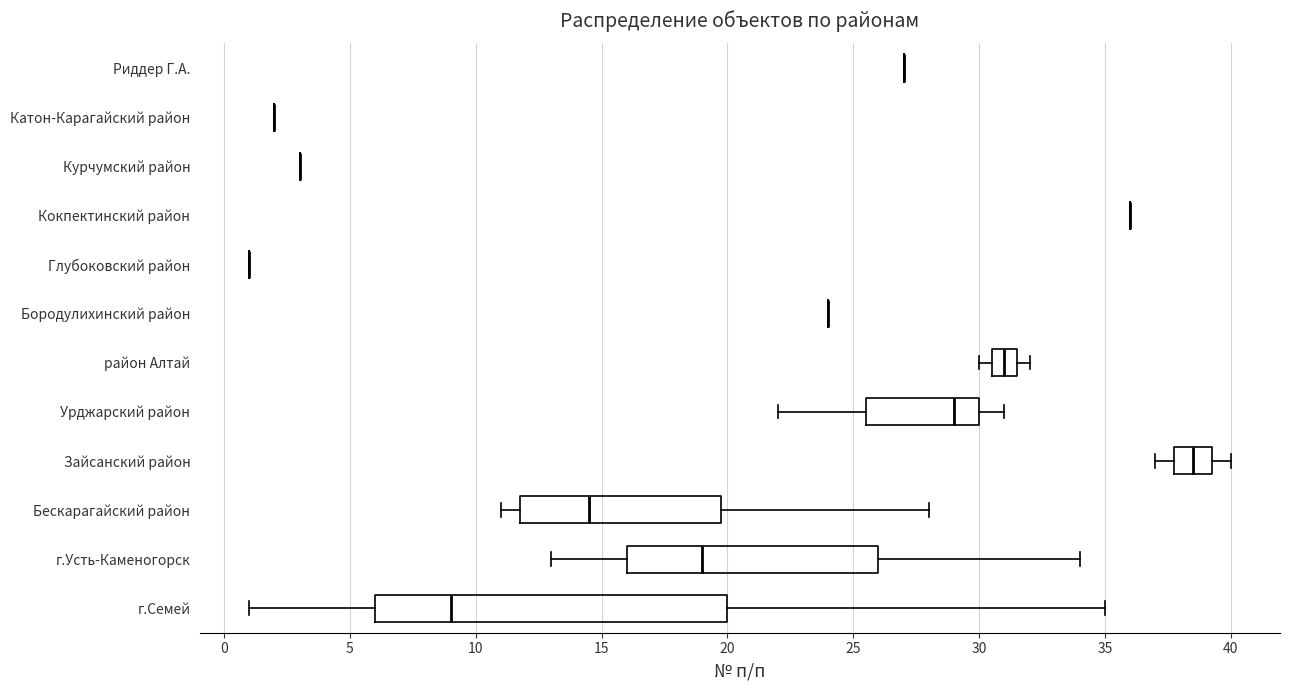

Which box is the widest, from its left edge to its right edge?

г.Семей